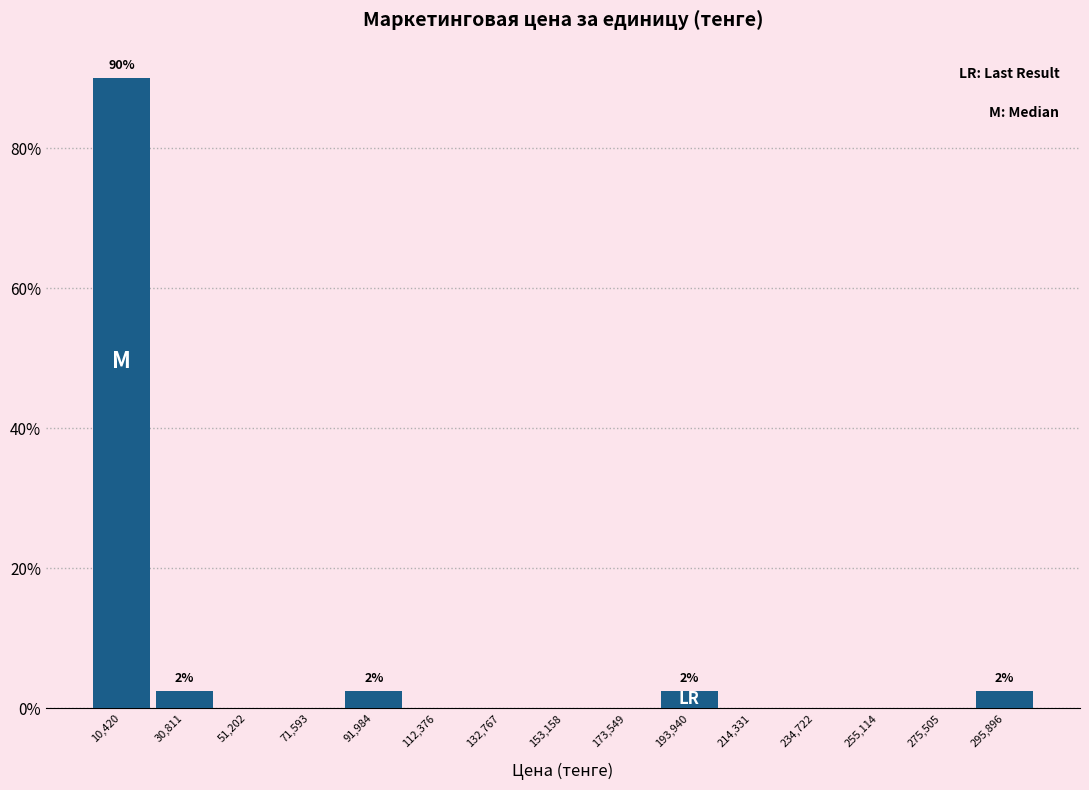

Over which range of the x-axis is the bar tallest?

0 to 20000